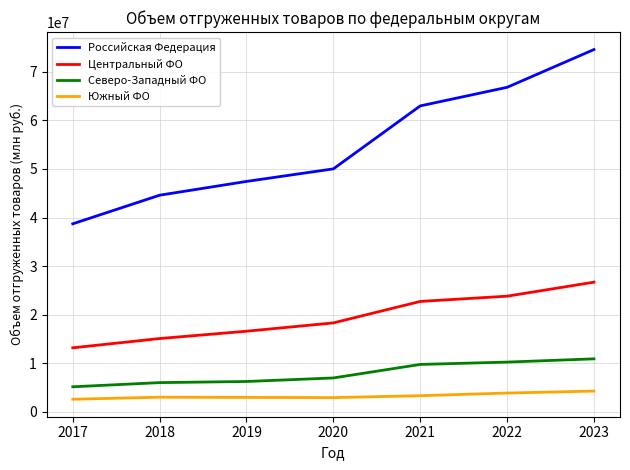

Is the value of Центральный ФО at 2023 greater than the value of Северо-Западный ФО at 2021?

Yes